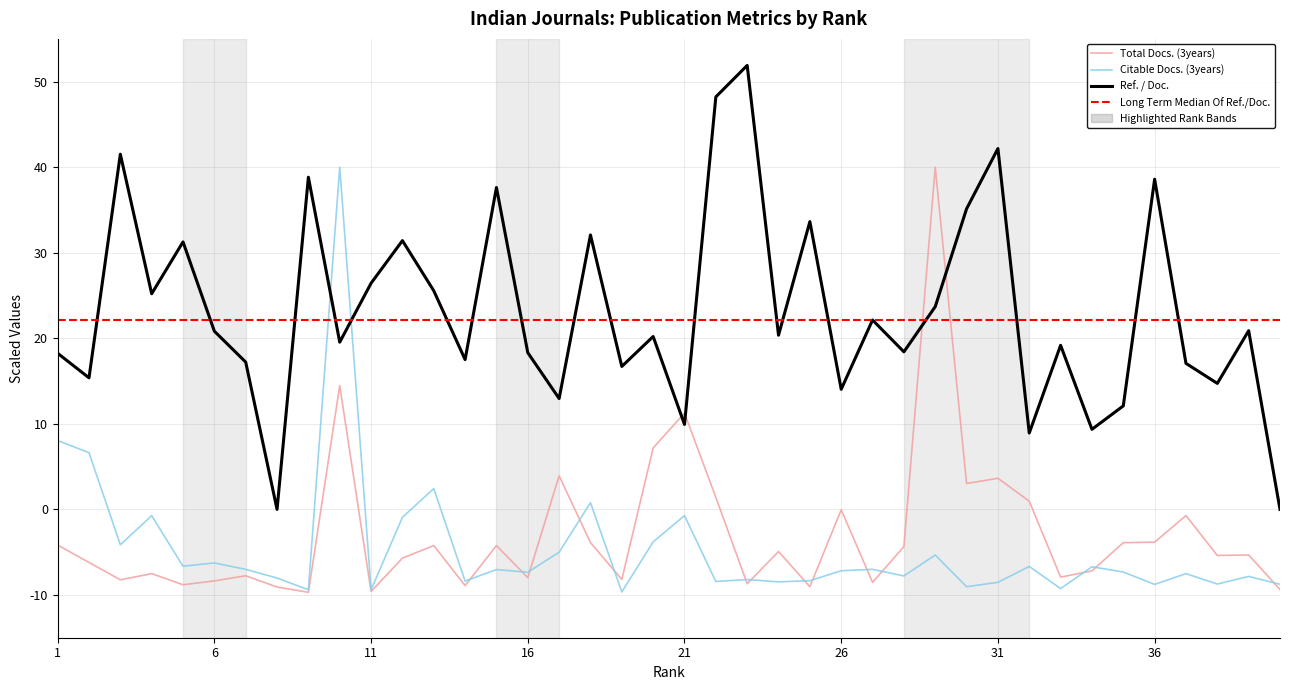

At which category does Ref. / Doc. reach its first local peak?

3